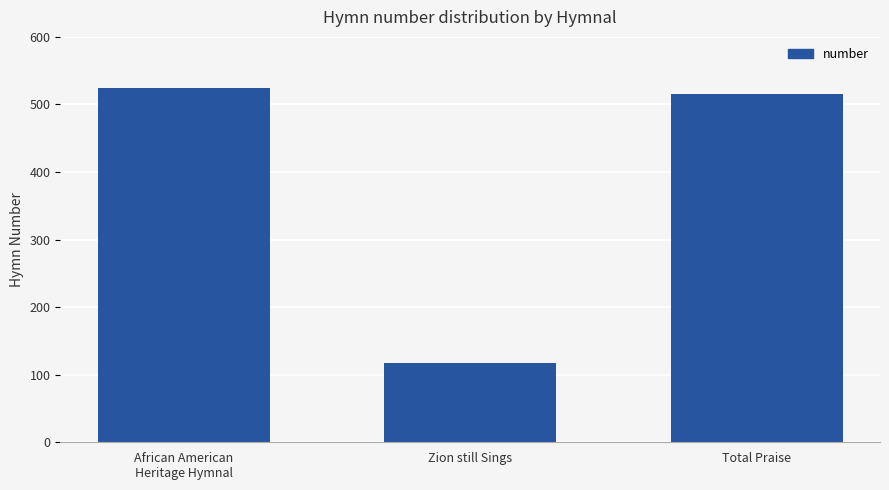

Which category has the lowest value across all series?

Zion still Sings